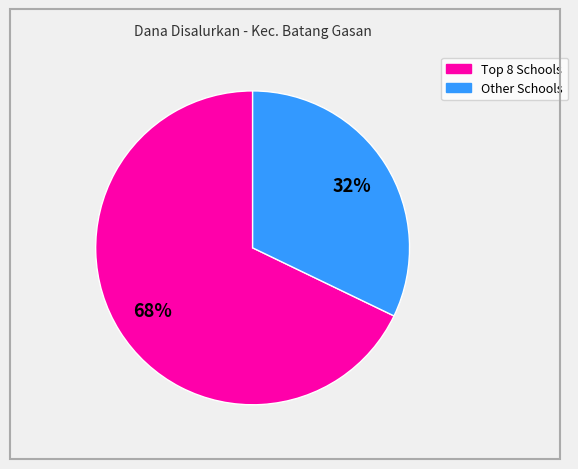

To the nearest percent, what is the difference between the largest and smallest slice percentages?

36%